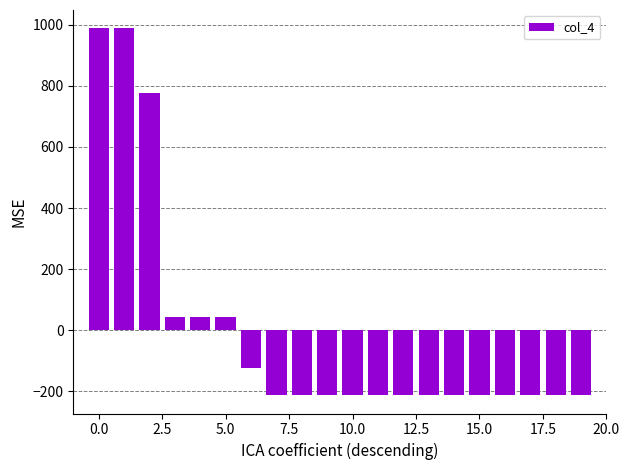

How many distinct data groups are displayed?

1